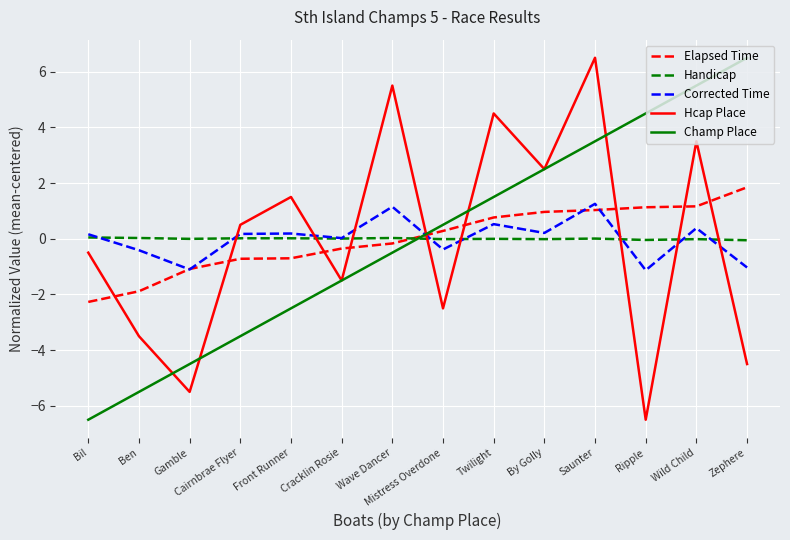

Which series changed the most between Ben and Mistress Overdone?

Champ Place